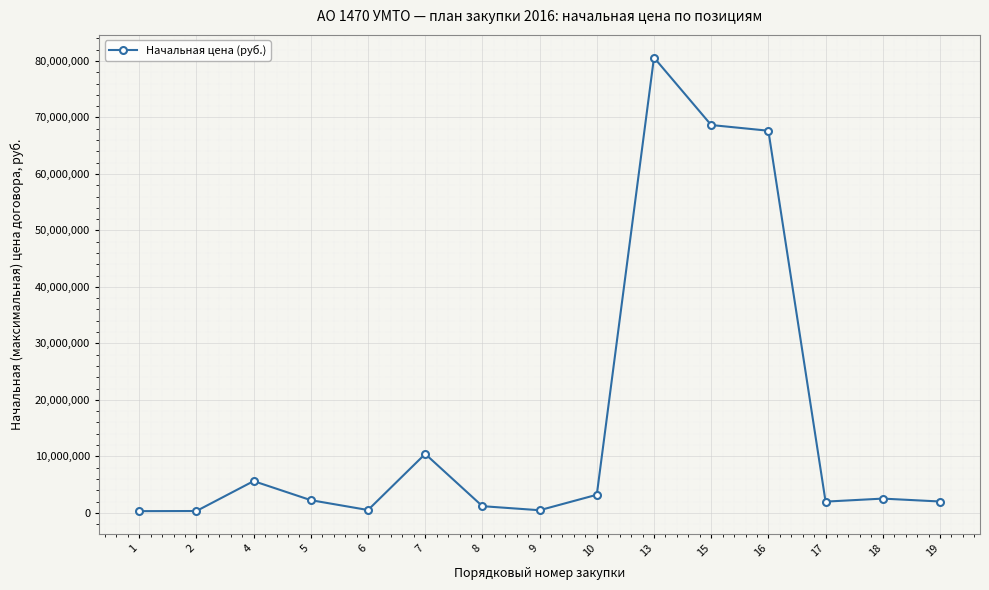

Is this an area chart (filled region under the line)?

No